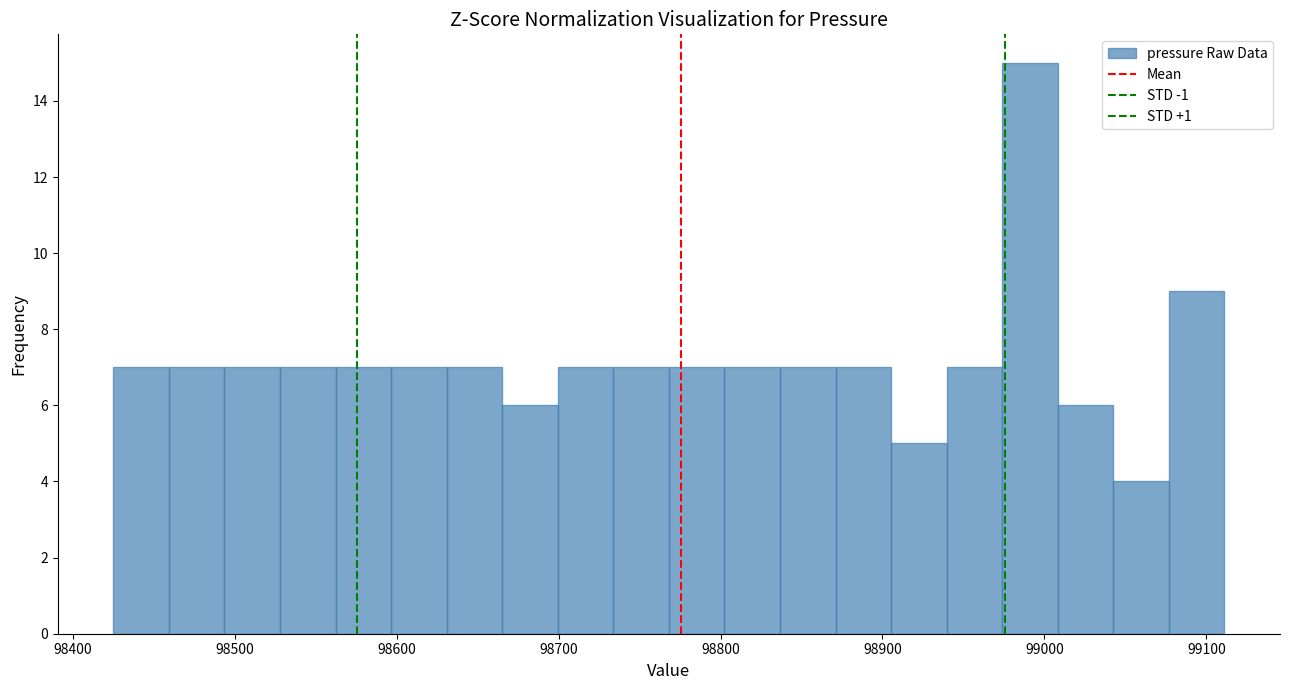

Read against the x-axis, roughly where is the centre of the tallest bar?

98990